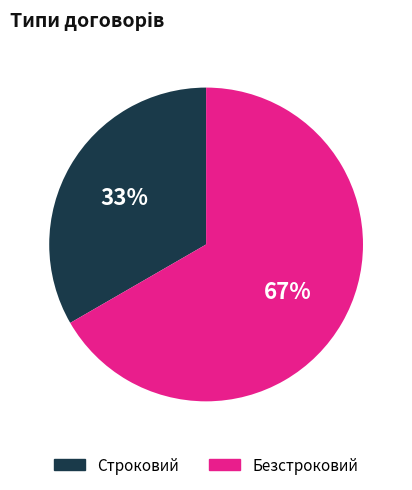

True or false: Безстроковий accounts for 67% of the total.

True